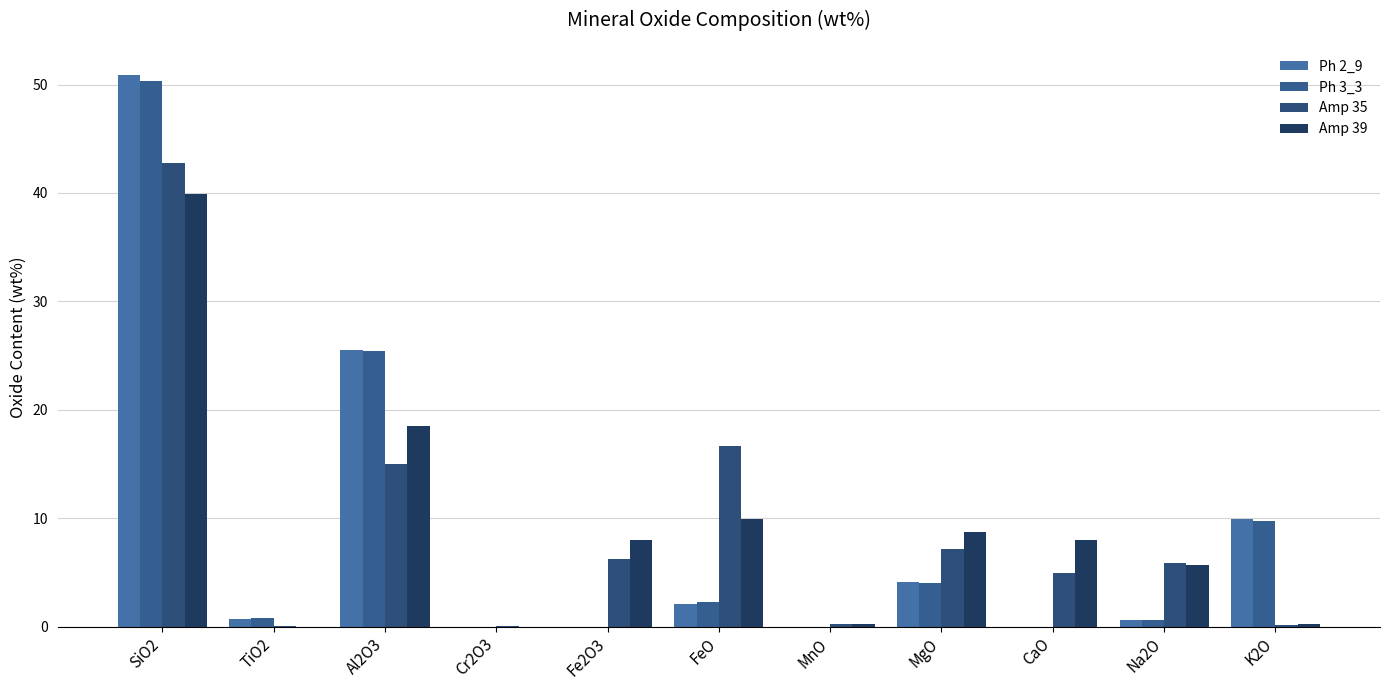

At how many categories does at least one series exceed 0?

11